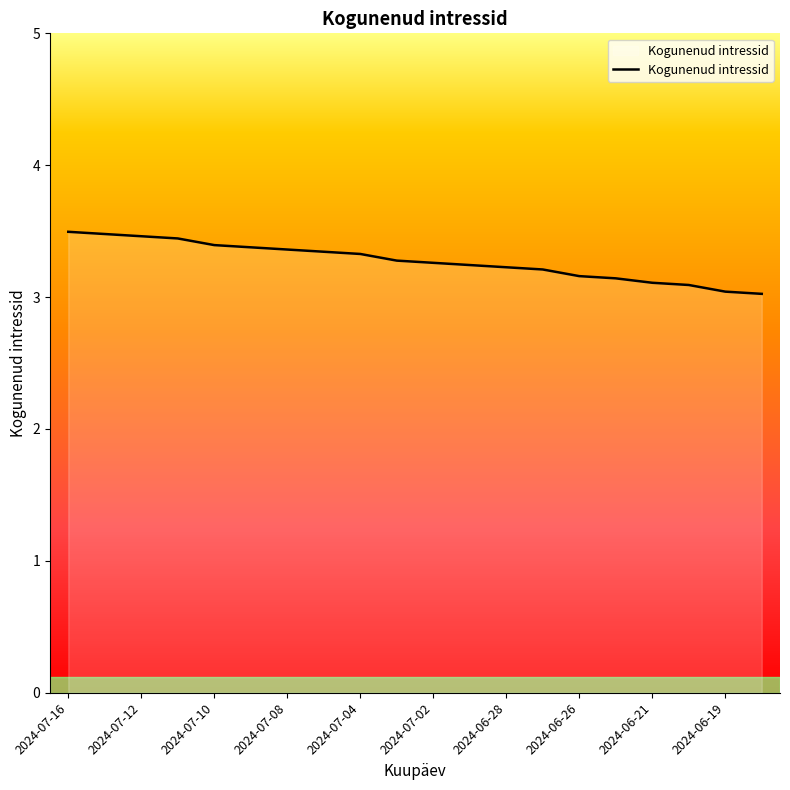

What is the maximum value shown in the chart?

3.5